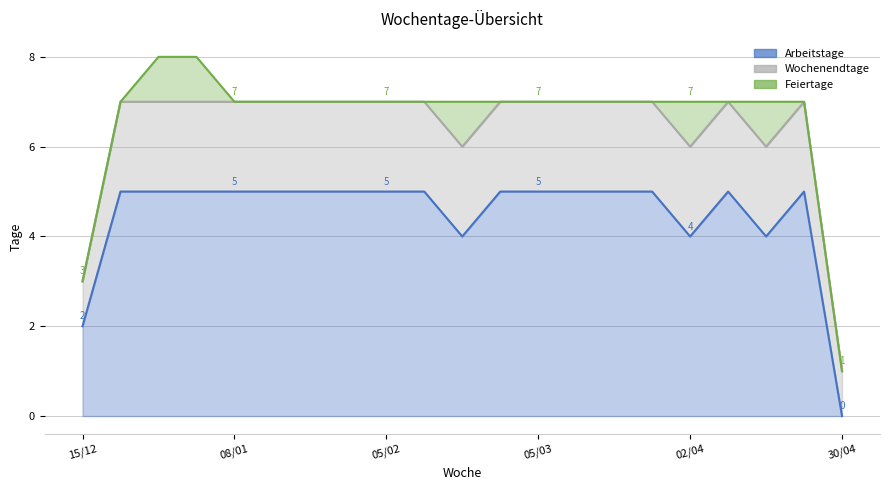

True or false: Wochenendtage and Arbeitstage cross at least once.

True